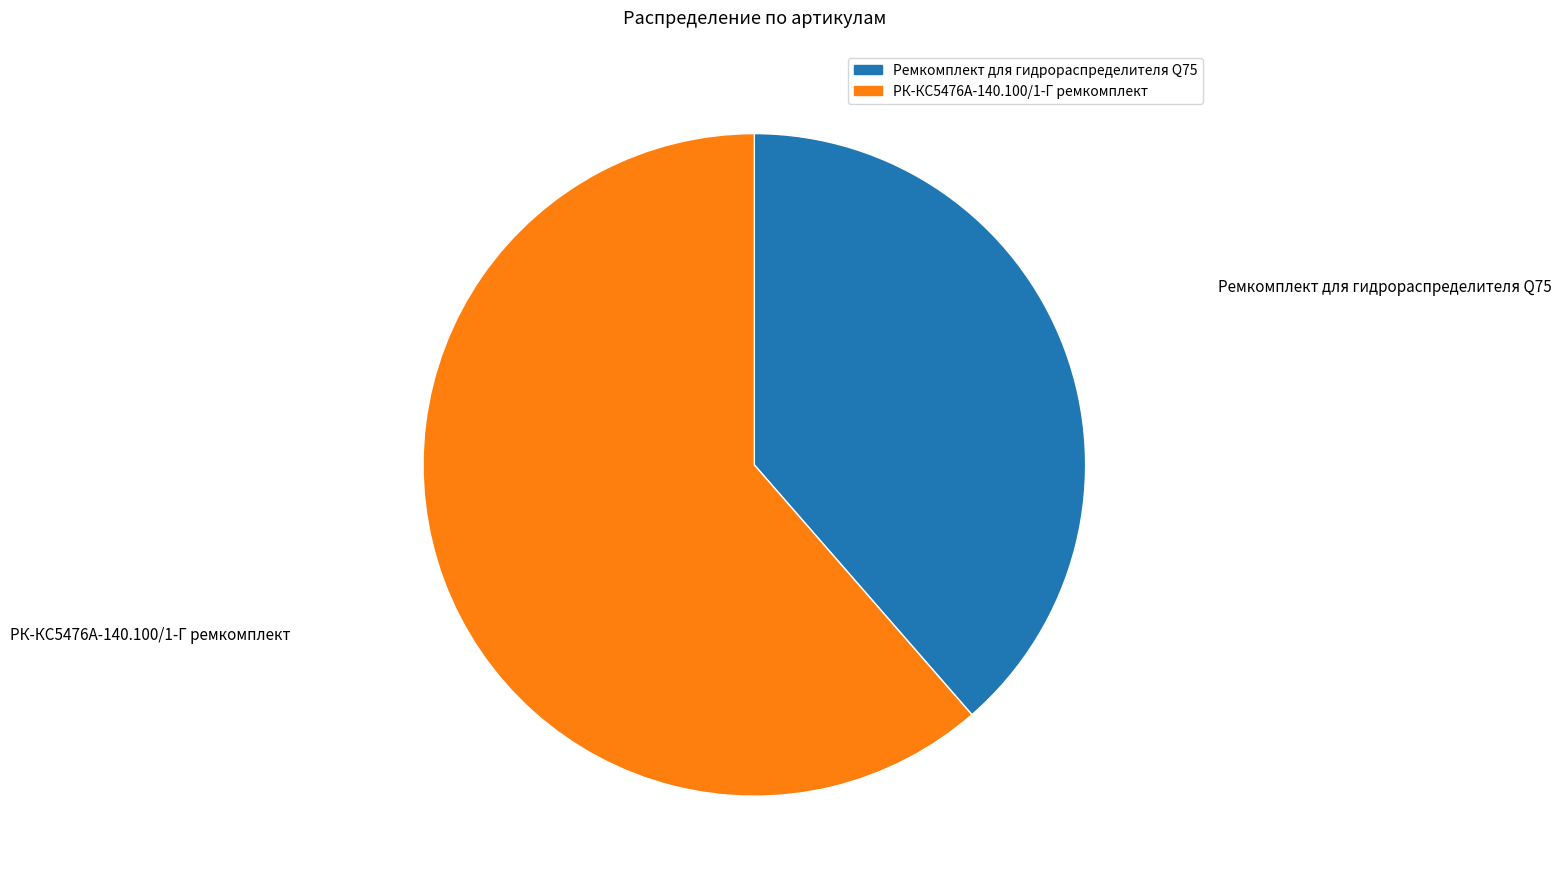

How many slices are in this pie chart?

2